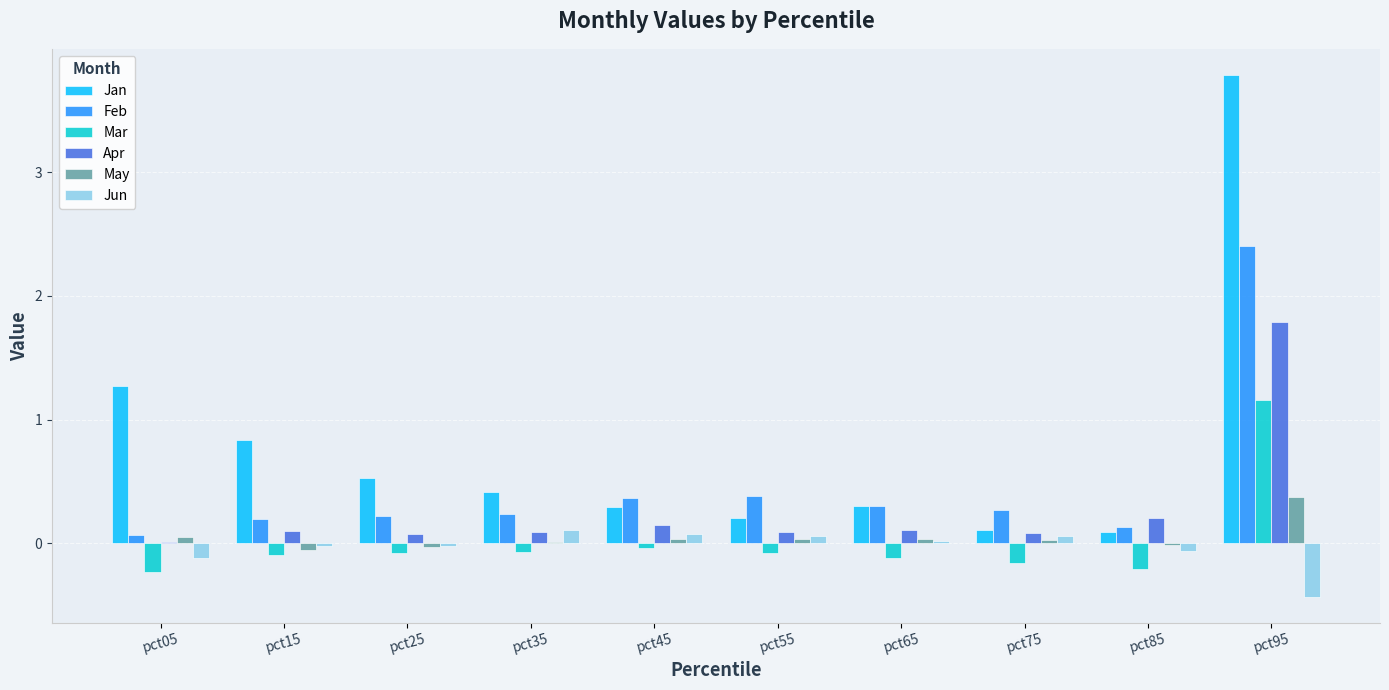

Which series has the largest total across all categories?

Jan